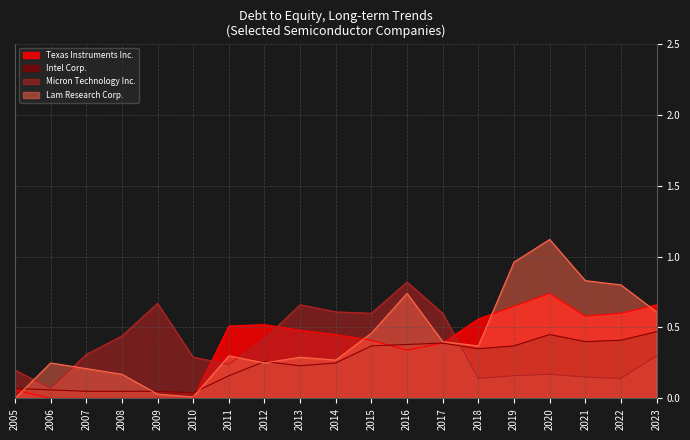

At which category is the sum across all series the highest?

2020